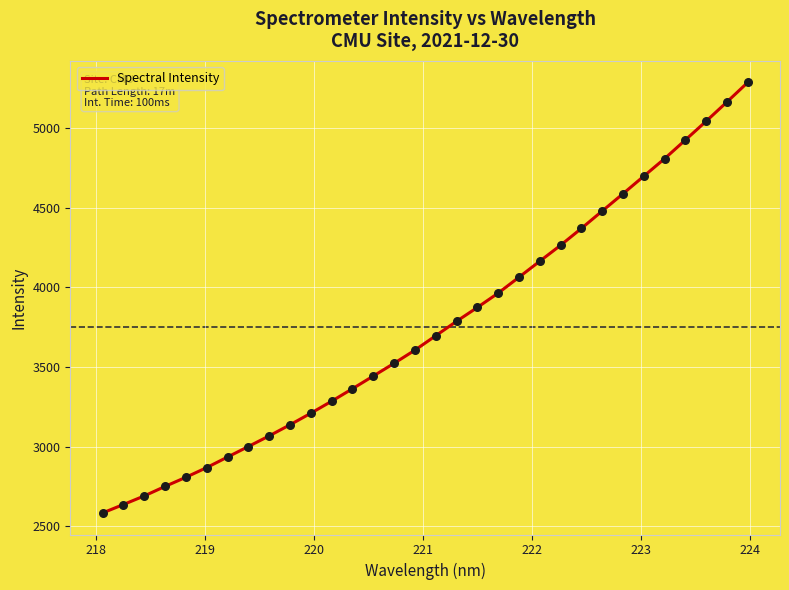

What is the minimum value shown in the chart?

2583.3